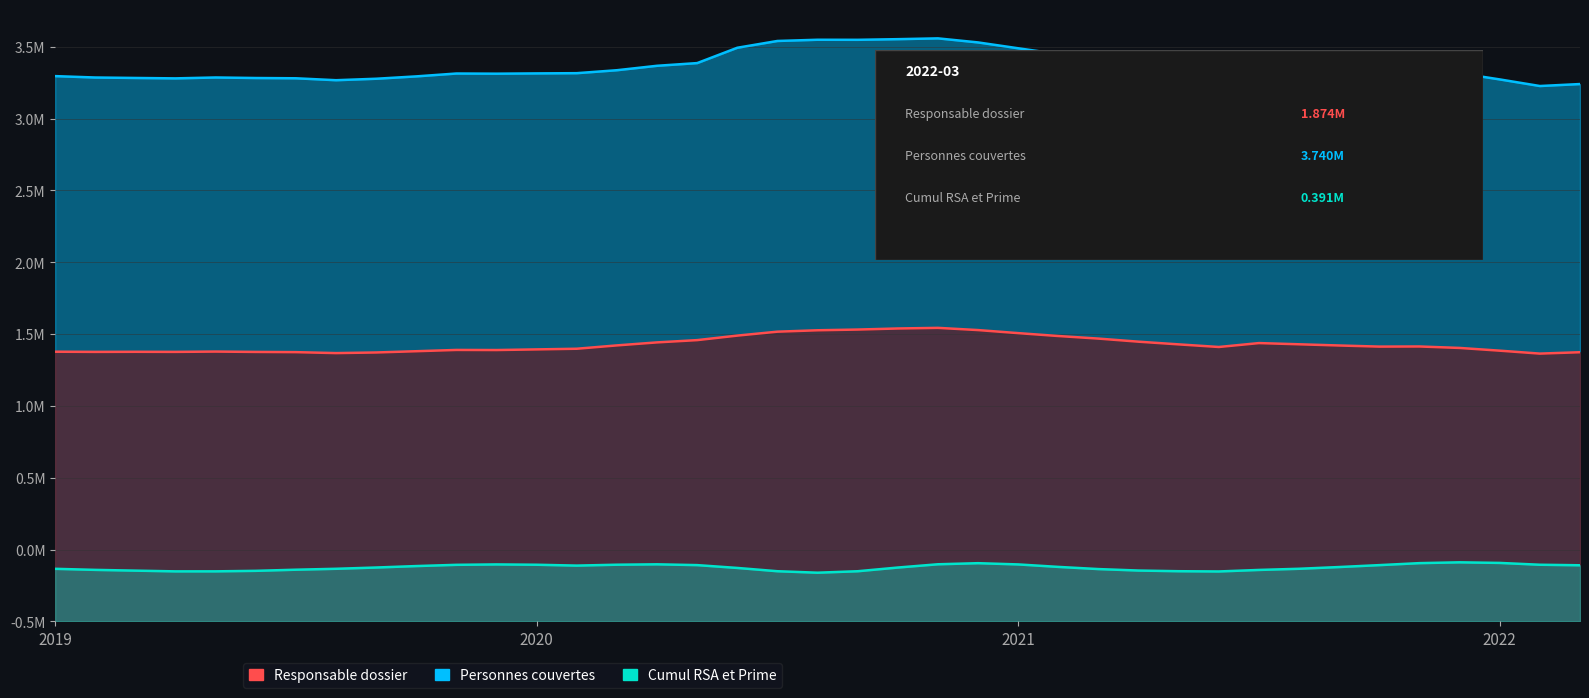

Which category has the highest value in the Nombre de personnes couvertes series?

2020-11